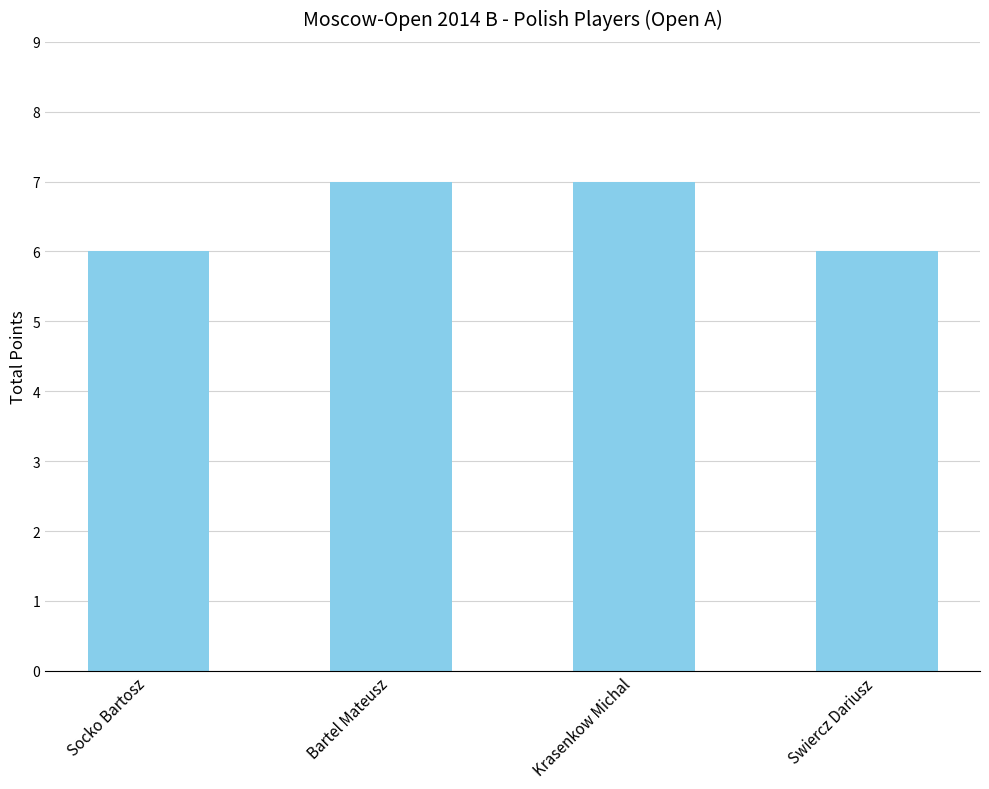

Which has a higher value, Bartel Mateusz or Socko Bartosz?

Bartel Mateusz